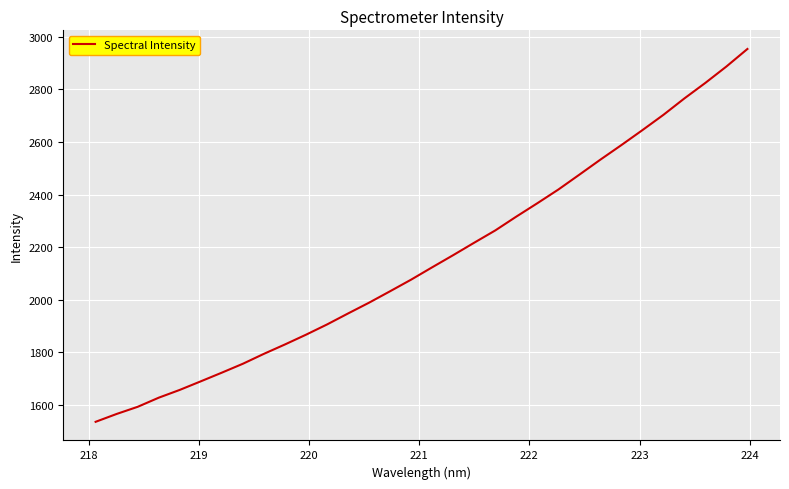

What is the difference between the maximum and minimum values?

1419.2